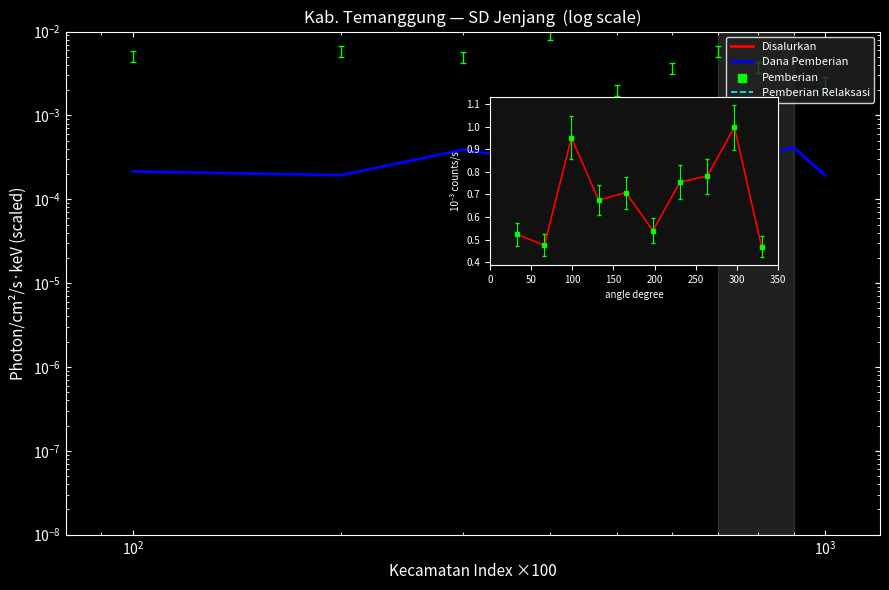

Which series has the widest spread of Y values?

Pemberian